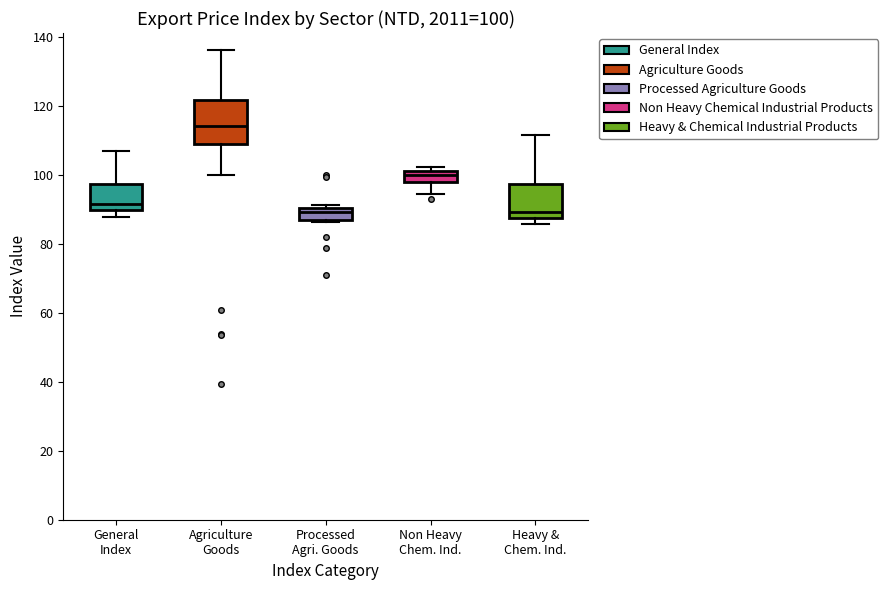

Comparing the boxes themselves (not the whiskers), which one is the tallest?

Agriculture Goods